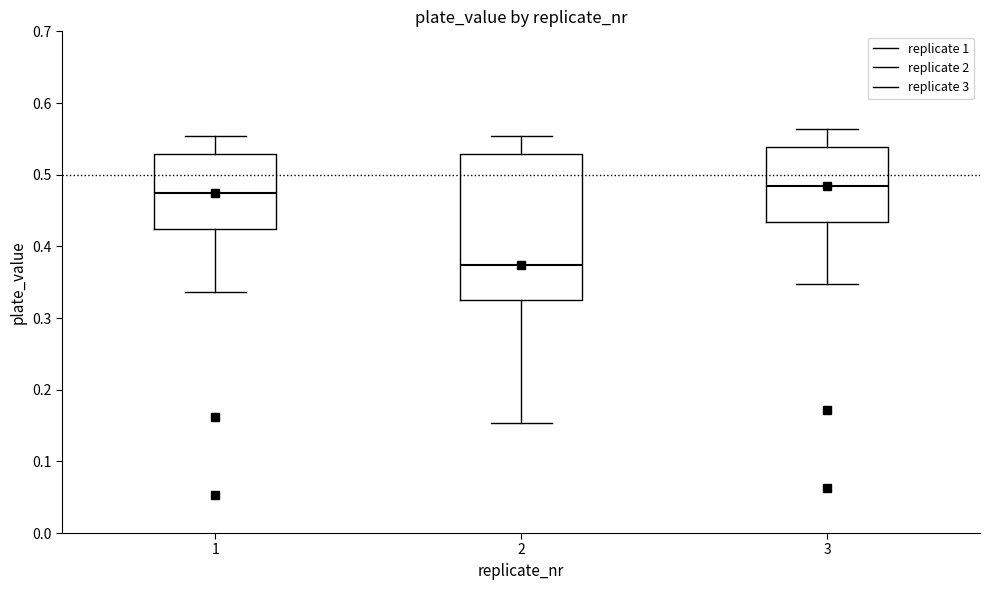

Reading left to right, transcribe this box plot: for each box, give where its median line is, the range the box spans, and where its two whiskers end, as read against the y-axis. The values are not printed on the chart, so give them approximately, as read against the axis.

1: median 0.47, box 0.42 to 0.53, whiskers 0.34 to 0.55
2: median 0.37, box 0.32 to 0.53, whiskers 0.15 to 0.55
3: median 0.48, box 0.43 to 0.54, whiskers 0.35 to 0.56